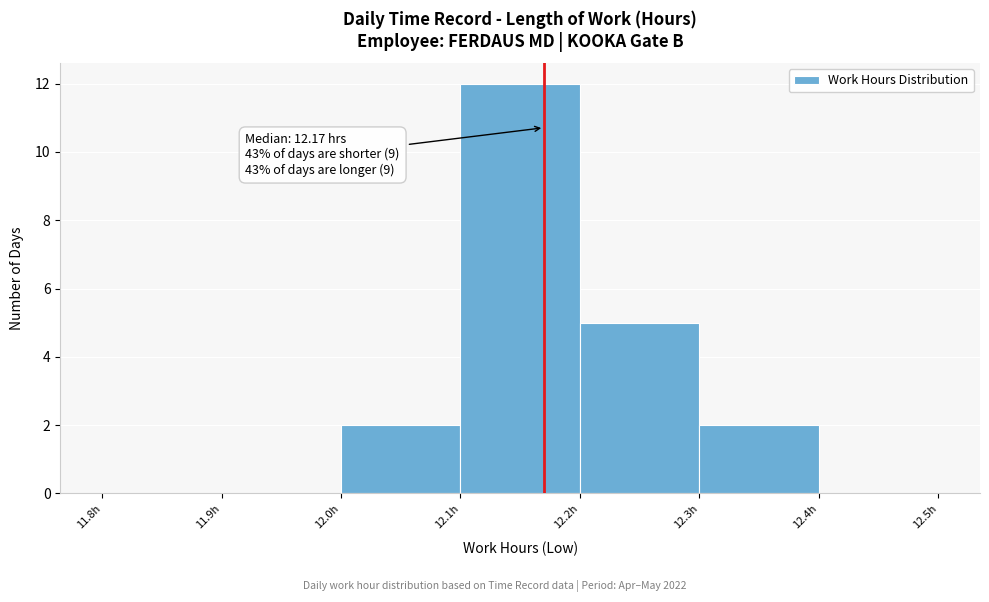

Which range on the x-axis has the tallest bar?

12.1 to 12.2